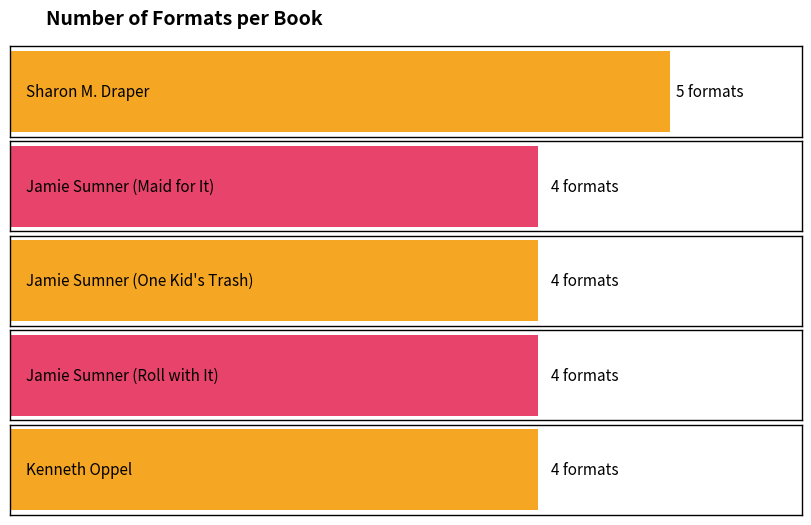

What position from the left is Jamie Sumner (Maid for It)?

2